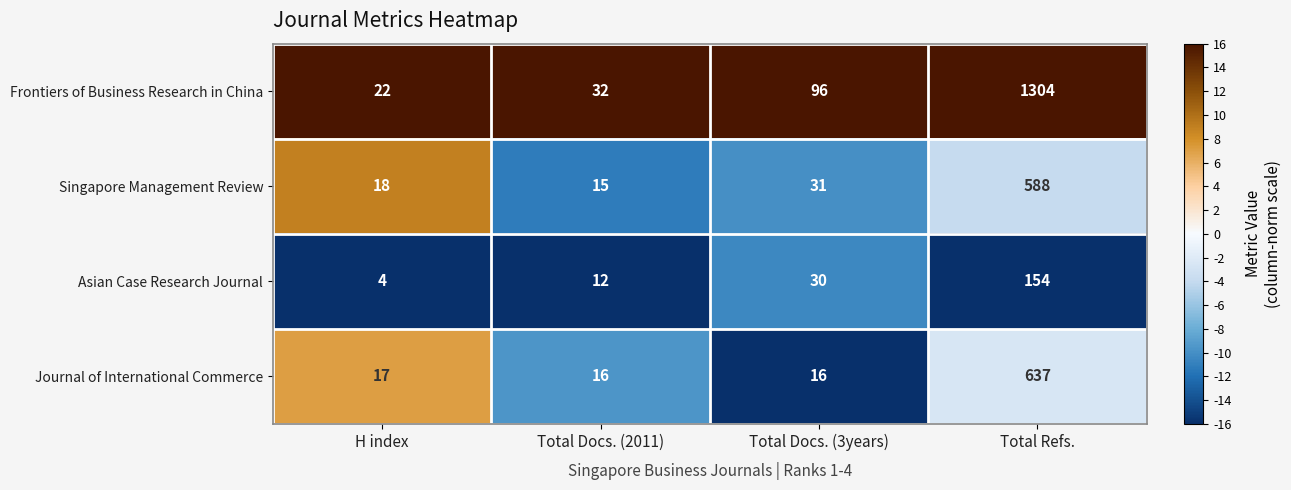

What is the total value across all series at Total Docs. (3years)?

173